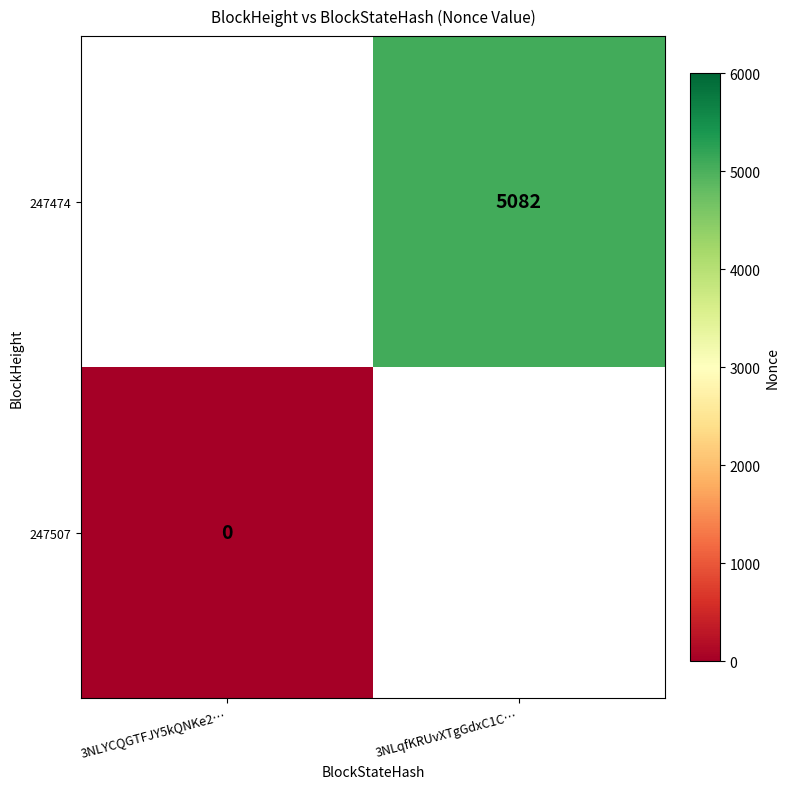

How many series are shown in this chart?

2